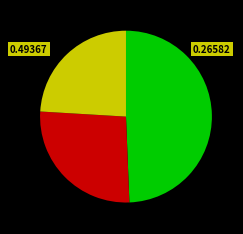

Is there any slice that represents more than half of the pie?

No